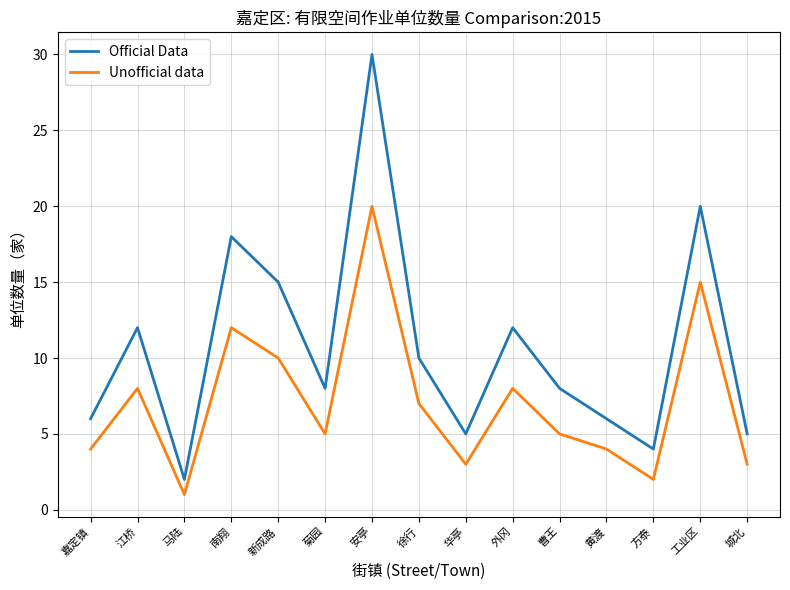

Reading left to right, transcribe all the data shown in this chart.

Official Data: 6	12	2	18	15	8	30	10	5	12	8	6	4	20	5
Unofficial data: 4	8	1	12	10	5	20	7	3	8	5	4	2	15	3